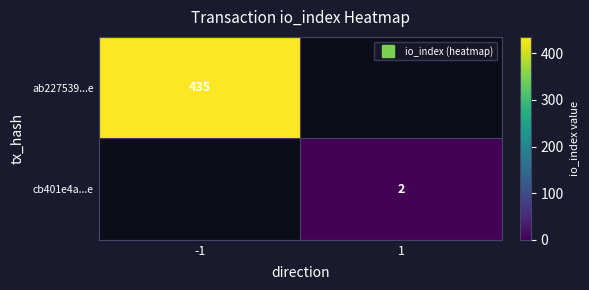

Which series has the widest spread of values?

ab227539...e